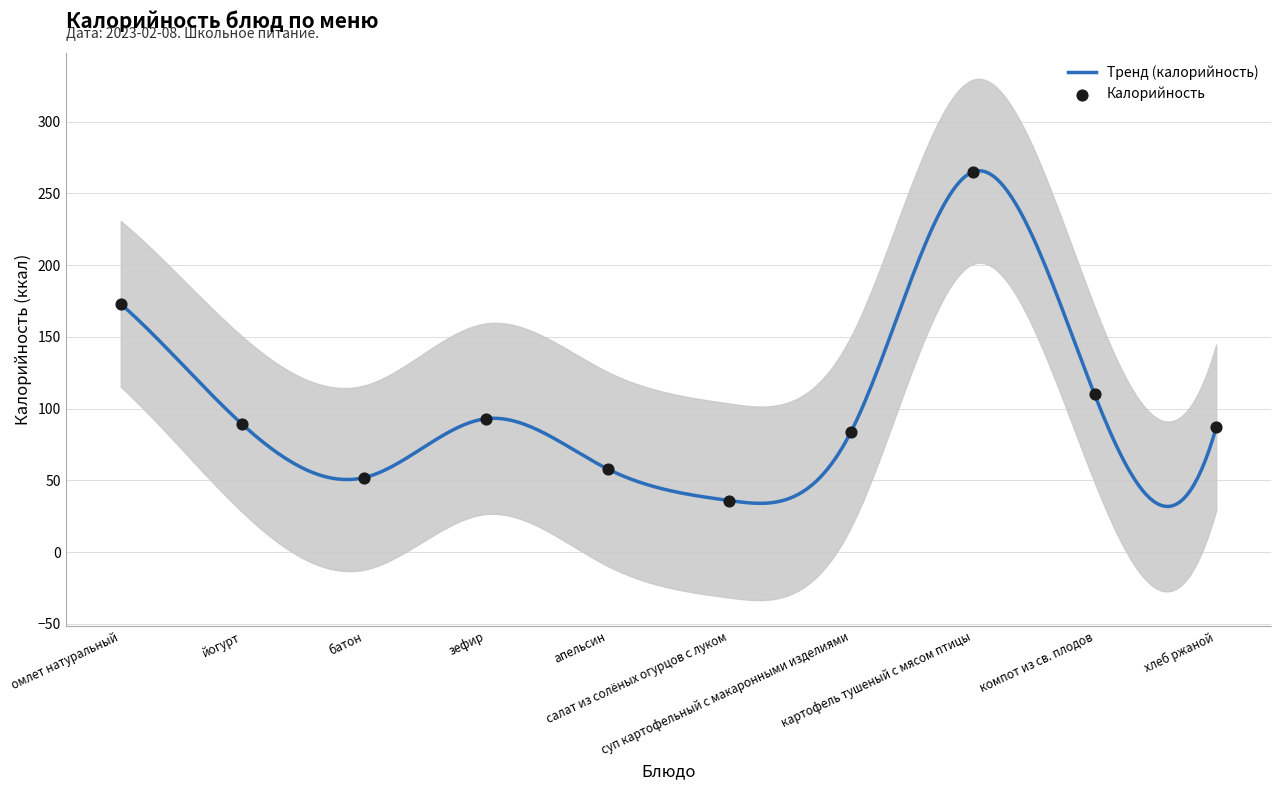

What is the change in value from батон to салат из солёных огурцов с луком?

-16